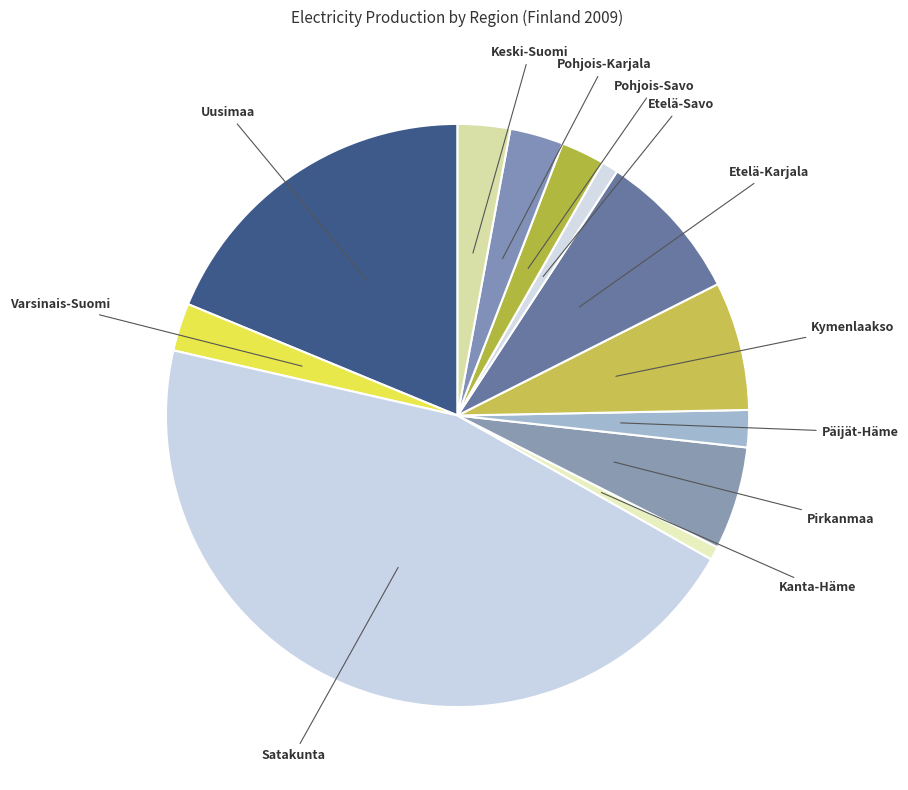

Is it true that Pohjois-Karjala is 10% of the pie?

False